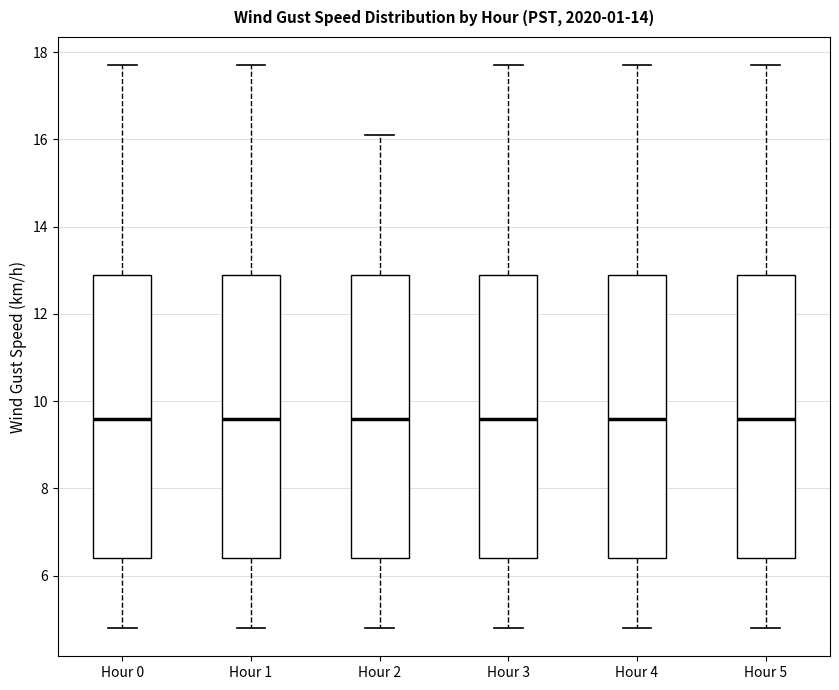

Reading left to right, transcribe this box plot: for each box, give where its median line is, the range the box spans, and where its two whiskers end, as read against the y-axis. The values are not printed on the chart, so give them approximately, as read against the axis.

Hour 0: median 9.6, box 6.4 to 13.0, whiskers 4.8 to 17.8
Hour 1: median 9.6, box 6.4 to 13.0, whiskers 4.8 to 17.8
Hour 2: median 9.6, box 6.4 to 13.0, whiskers 4.8 to 16.2
Hour 3: median 9.6, box 6.4 to 13.0, whiskers 4.8 to 17.8
Hour 4: median 9.6, box 6.4 to 13.0, whiskers 4.8 to 17.8
Hour 5: median 9.6, box 6.4 to 13.0, whiskers 4.8 to 17.8